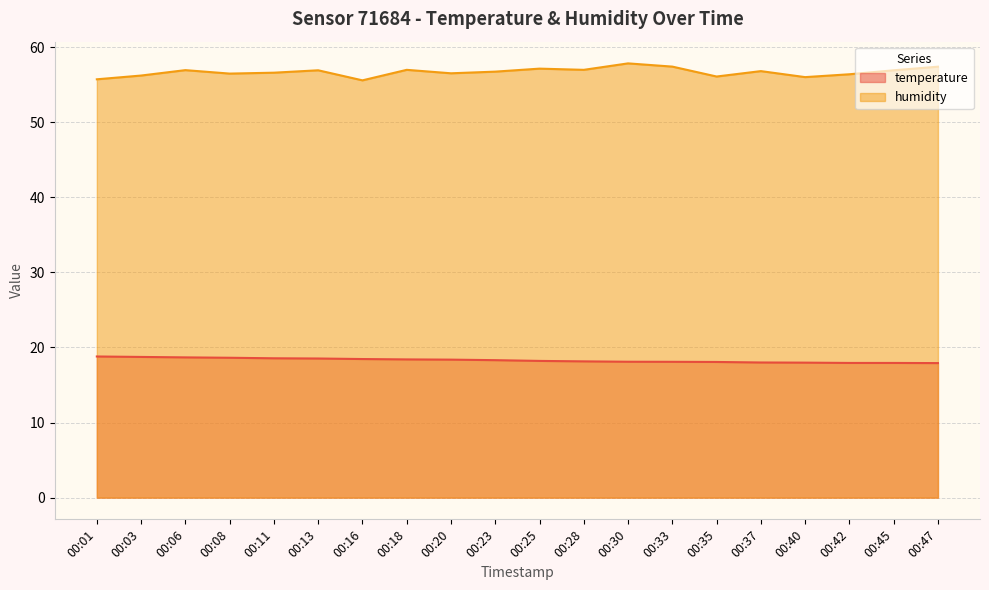

Where is humidity nearest to the value 56?

00:40